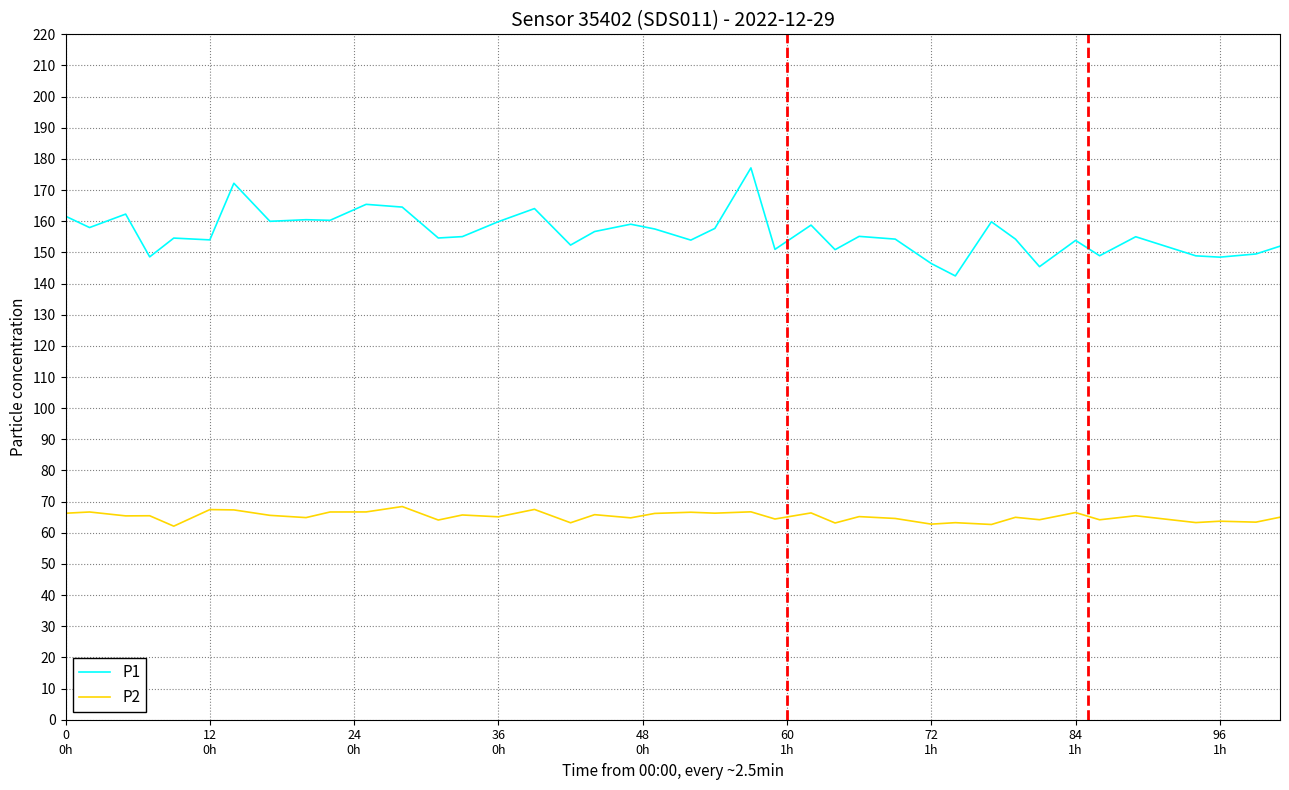

What is the difference between the maximum and minimum values in the P1 series?

34.7